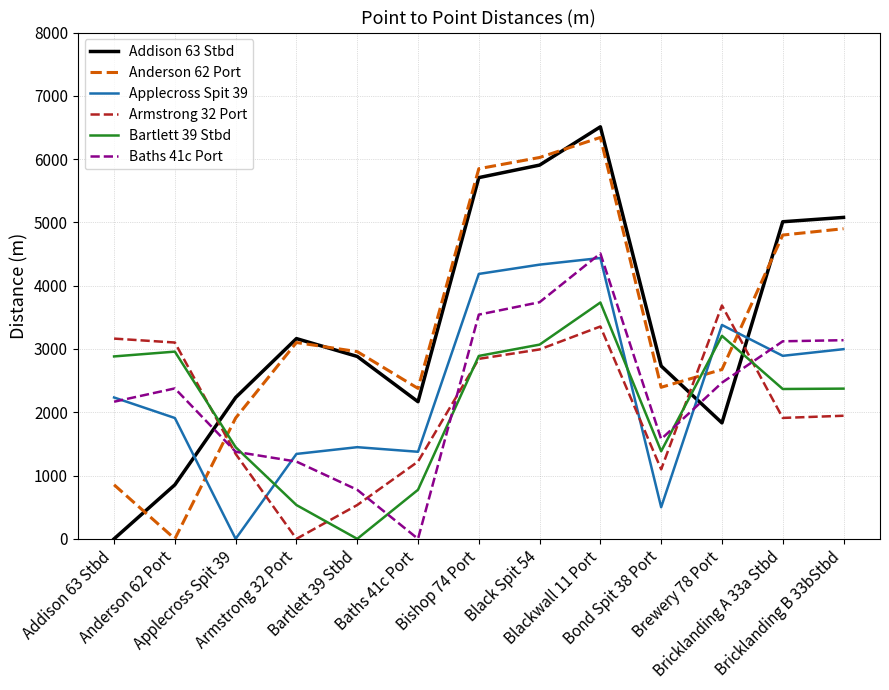

Where is the first local minimum for Bartlett 39 Stbd?

Bartlett 39 Stbd